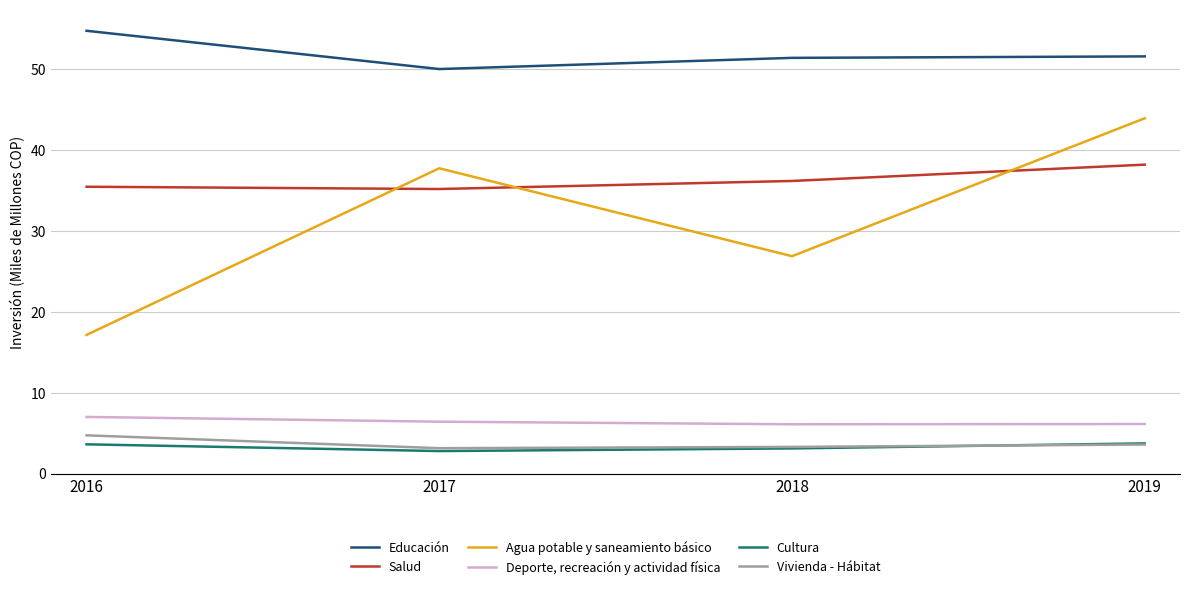

At 2019, list the series in order from largest to smallest.

Educación, Agua potable y saneamiento básico, Salud, Deporte, recreación y actividad física, Cultura, Vivienda - Hábitat